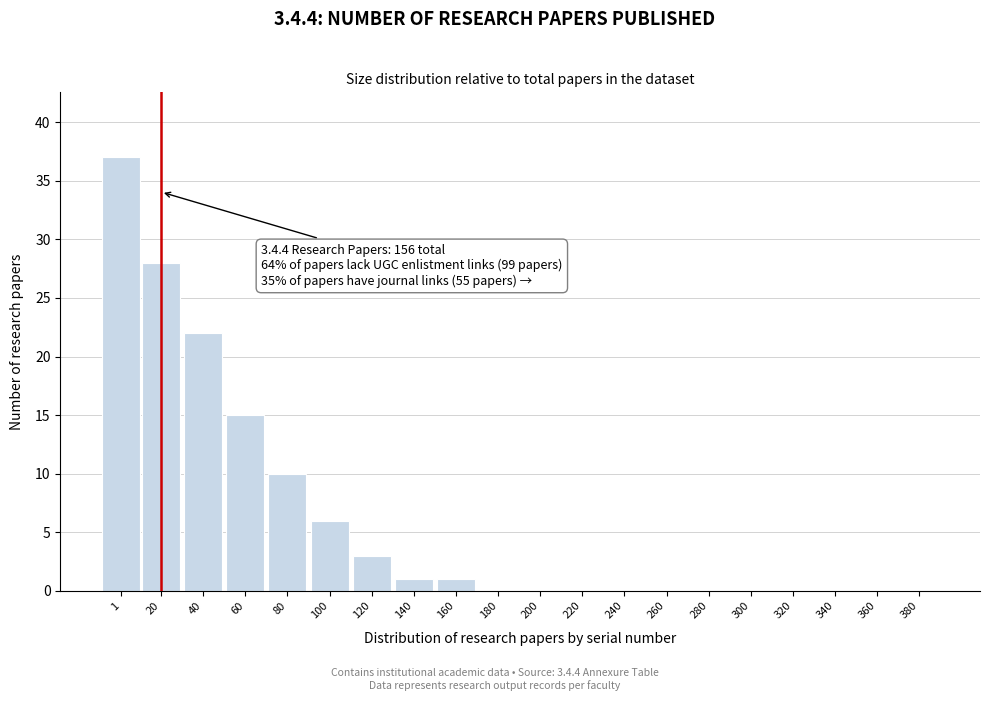

Reading left to right, list all the values displayed in this chart.

1=37	20=28	40=22	60=15	80=10	100=6	120=3	140=1	160=1	180=0	200=0	220=0	240=0	260=0	280=0	300=0	320=0	340=0	360=0	380=0